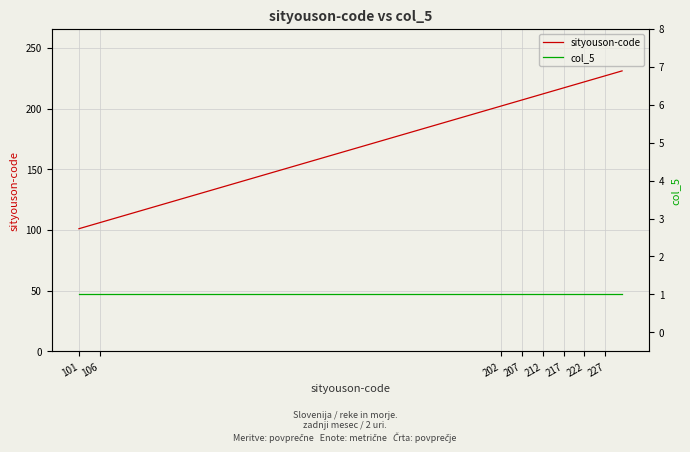

True or false: col_5 and sityouson-code intersect in this chart.

False